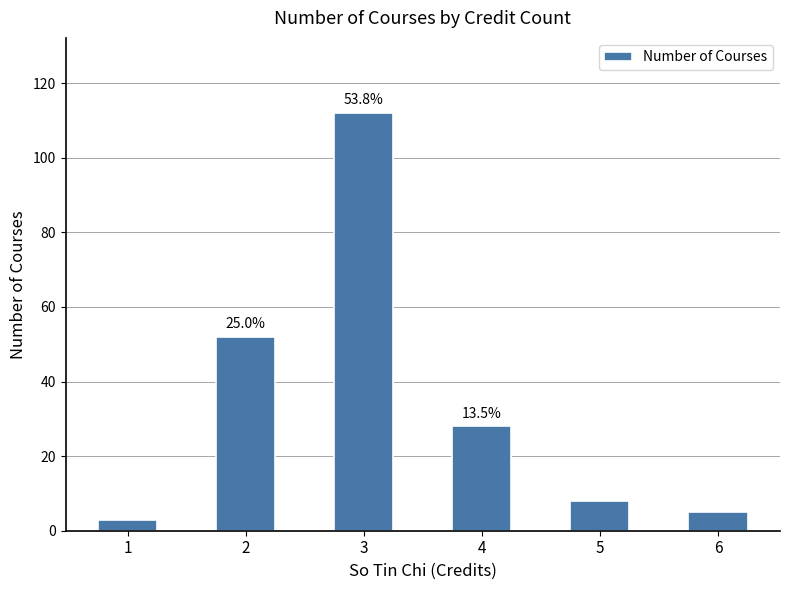

True or false: the data shows 112 at 3.

True